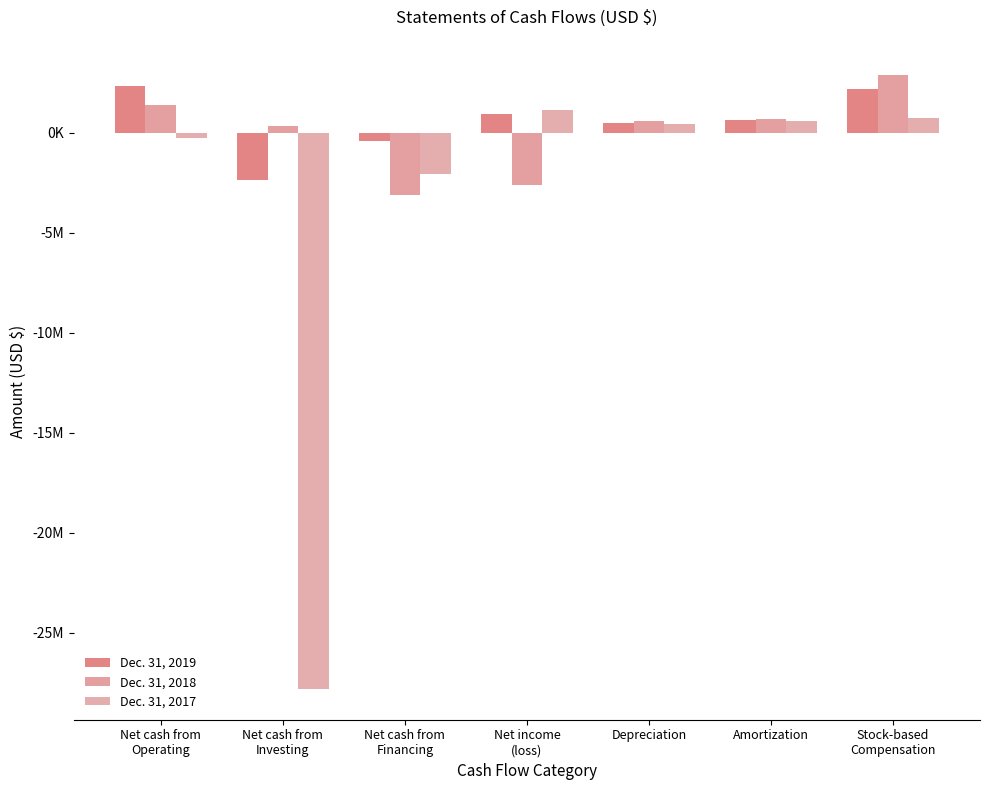

What is the average value of the Dec. 31, 2017 series?

-3891714